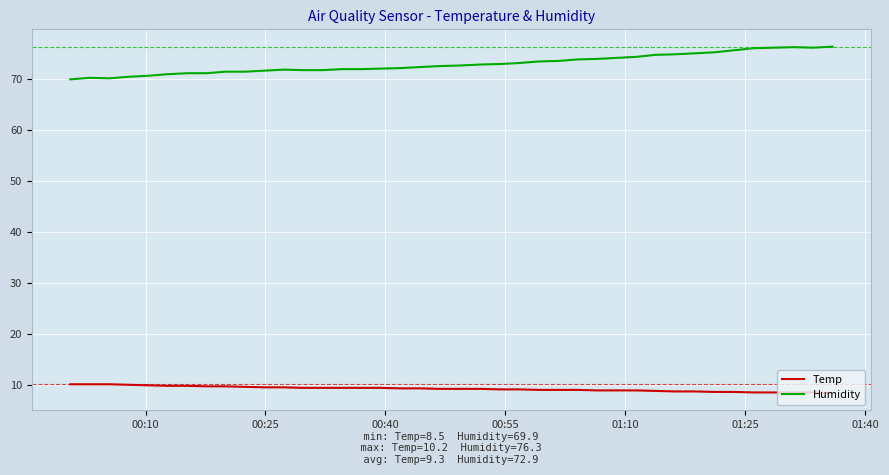

List the series in order of their overall mean, highest first.

Humidity, Temp